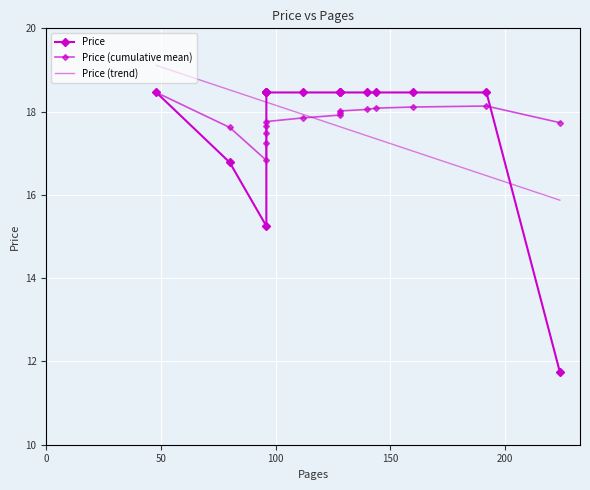

Where does the data first go above 18?

128